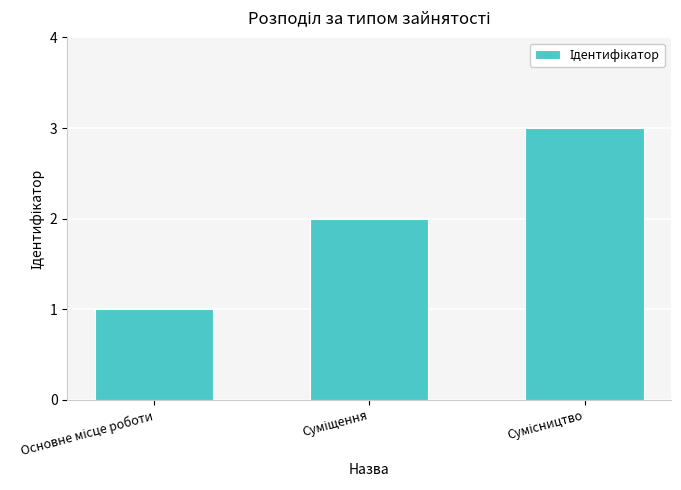

What is the sum of all values?

6